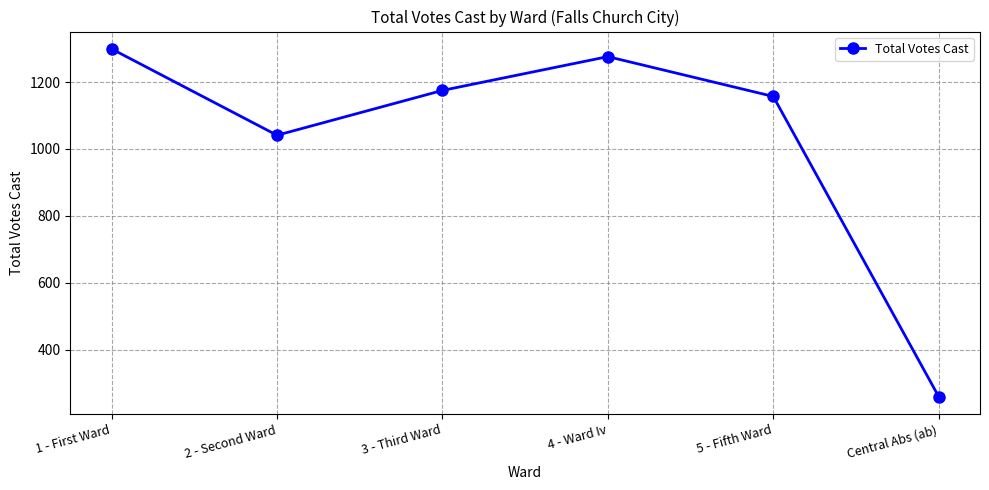

True or false: the data shows 260 at Central Abs (ab).

True